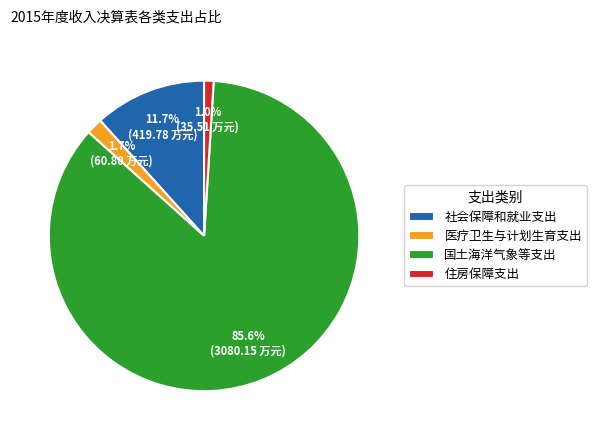

To the nearest percent, what is the combined percentage of 社会保障和就业支出 and 住房保障支出?

13%